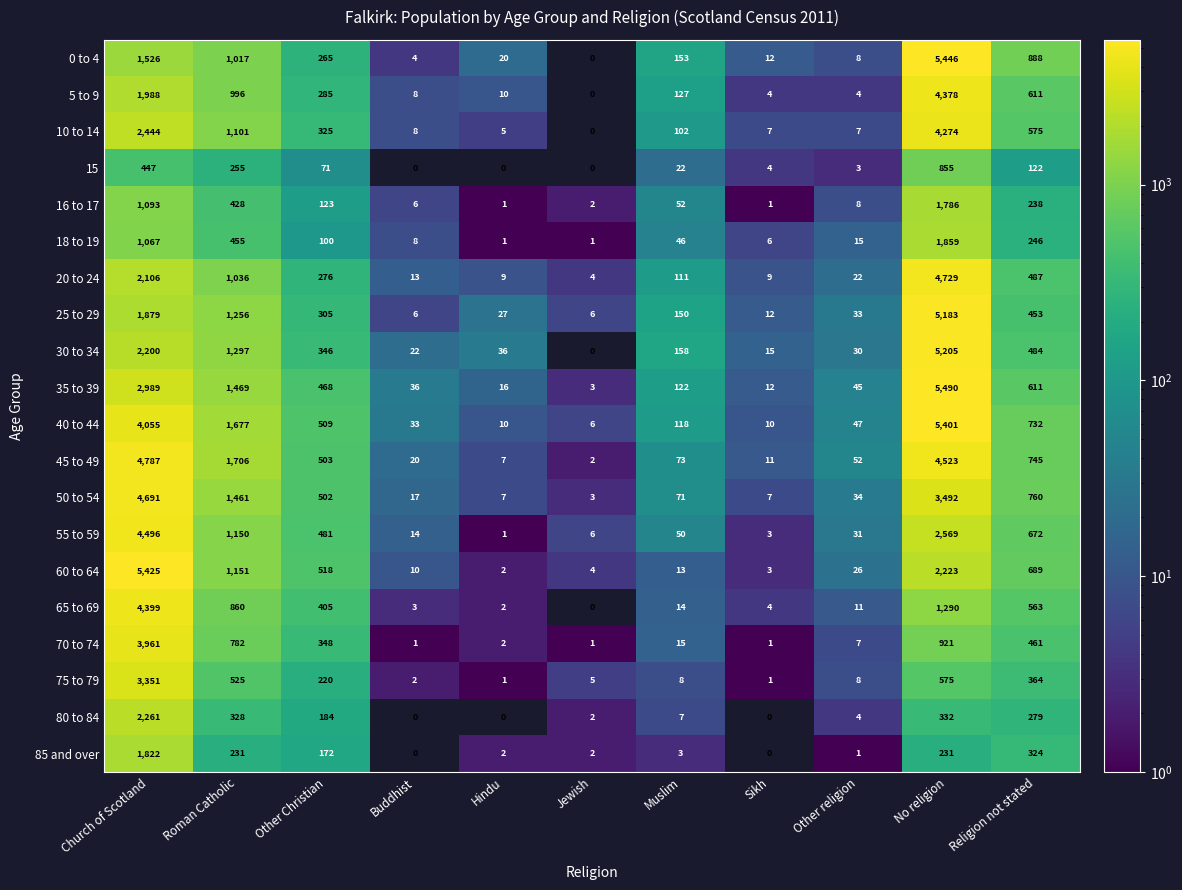

Rank the categories by 35 to 39 value from highest to lowest.

No religion, Church of Scotland, Roman Catholic, Religion not stated, Other Christian, Muslim, Other religion, Buddhist, Hindu, Sikh, Jewish